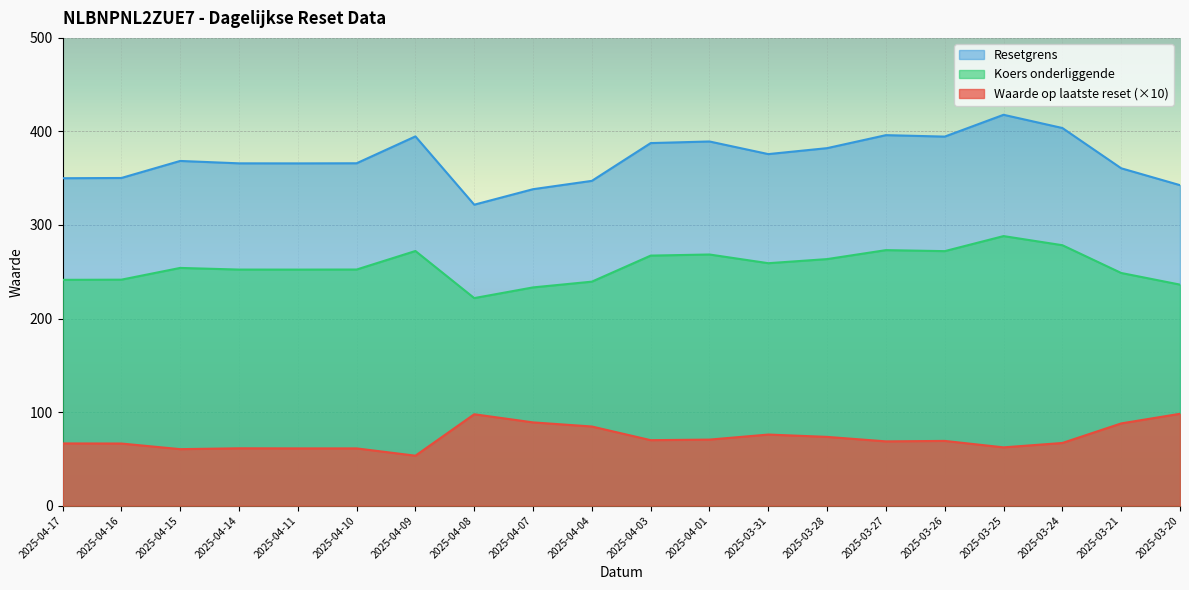

Which series has the largest total across all categories?

Resetgrens